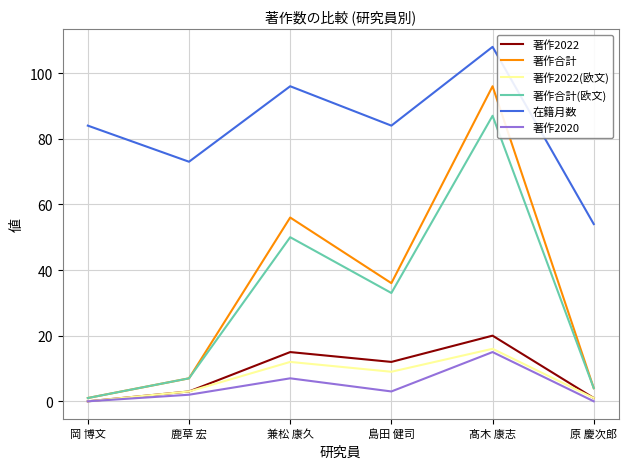

What is the total value across all series at 岡 博文?

86